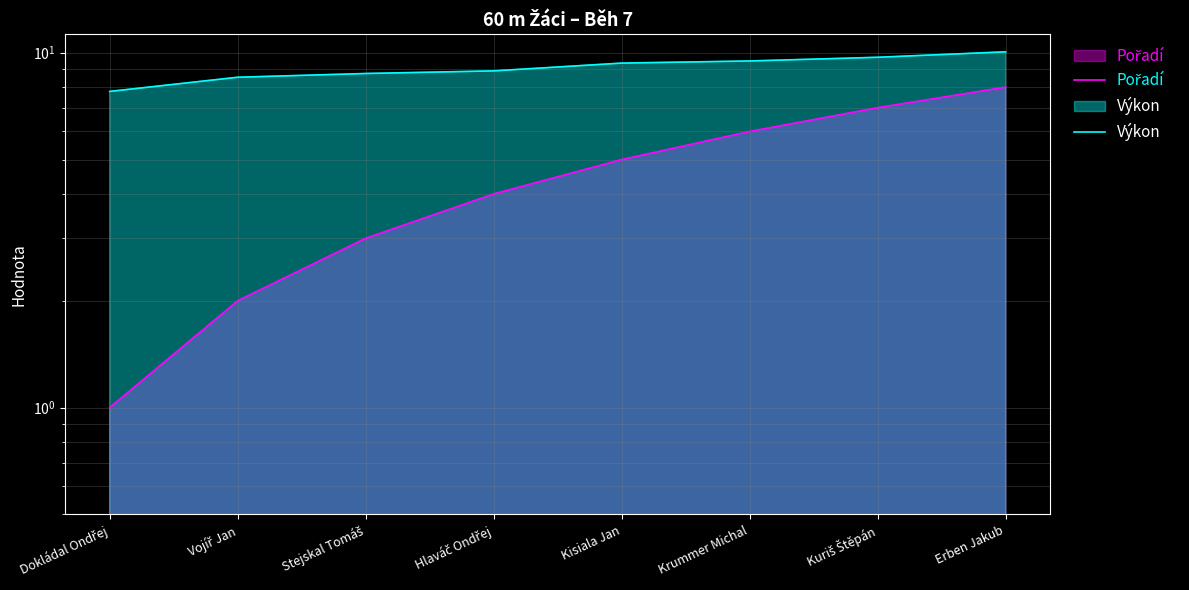

Rank the series at Dokládal Ondřej from lowest to highest value.

Pořadí, Výkon